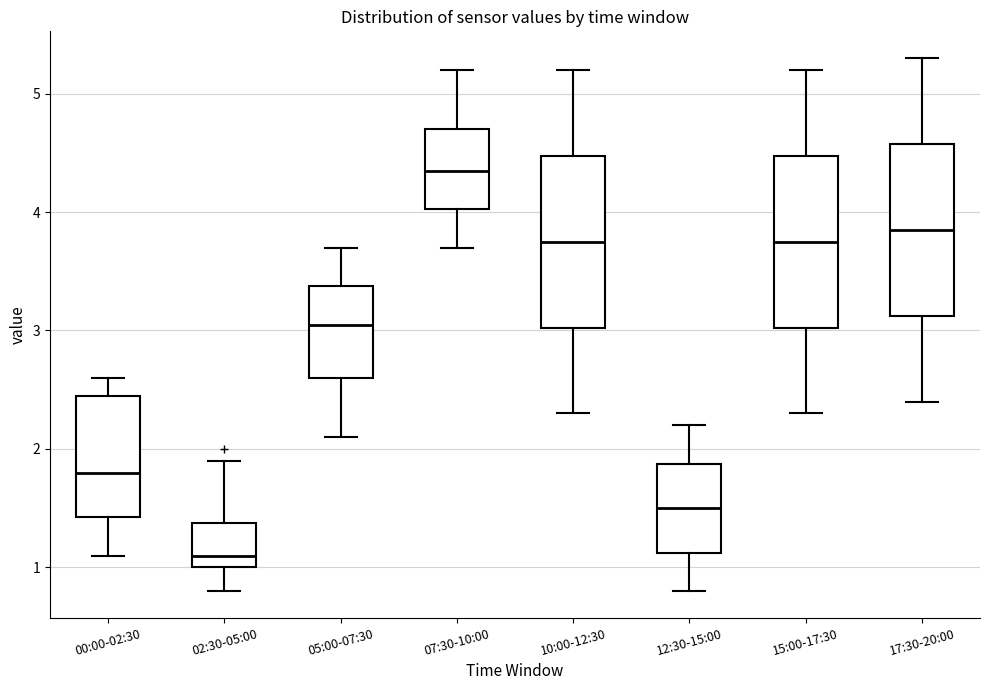

Reading left to right, read every box against the y-axis: the position of its median line, the range the box covers, and the ends of its whiskers. The values are not printed on the chart, so give them approximately, as read against the axis.

00:00-02:30: median 1.8, box 1.4 to 2.5, whiskers 1.1 to 2.6
02:30-05:00: median 1.1, box 1.0 to 1.4, whiskers 0.8 to 1.9
05:00-07:30: median 3.1, box 2.6 to 3.4, whiskers 2.1 to 3.7
07:30-10:00: median 4.4, box 4.0 to 4.7, whiskers 3.7 to 5.2
10:00-12:30: median 3.8, box 3.0 to 4.5, whiskers 2.3 to 5.2
12:30-15:00: median 1.5, box 1.1 to 1.9, whiskers 0.8 to 2.2
15:00-17:30: median 3.8, box 3.0 to 4.5, whiskers 2.3 to 5.2
17:30-20:00: median 3.9, box 3.1 to 4.6, whiskers 2.4 to 5.3